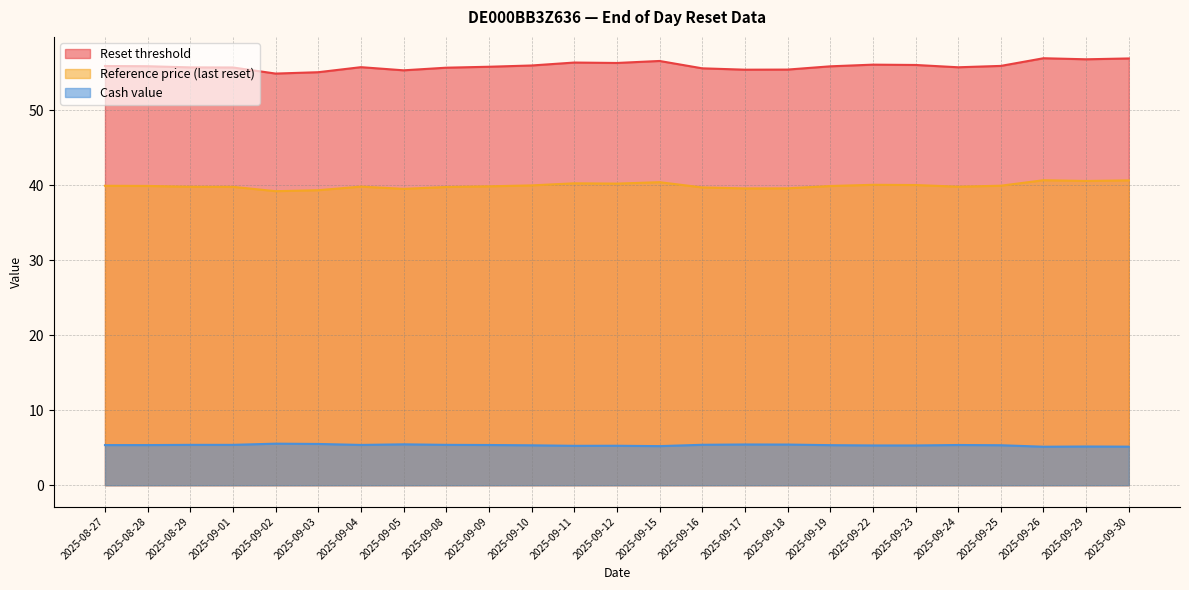

Reading left to right, what are all the values shown in this chart?

Reset threshold: 2025-08-27=55.9	2025-08-28=55.9	2025-08-29=55.7	2025-09-01=55.7	2025-09-02=54.9	2025-09-03=55.1	2025-09-04=55.7	2025-09-05=55.3	2025-09-08=55.7	2025-09-09=55.8	2025-09-10=56.0	2025-09-11=56.4	2025-09-12=56.3	2025-09-15=56.6	2025-09-16=55.6	2025-09-17=55.4	2025-09-18=55.4	2025-09-19=55.8	2025-09-22=56.1	2025-09-23=56.0	2025-09-24=55.7	2025-09-25=55.9	2025-09-26=56.9	2025-09-29=56.8	2025-09-30=56.9
Reference price (last reset): 2025-08-27=39.9	2025-08-28=39.9	2025-08-29=39.8	2025-09-01=39.8	2025-09-02=39.2	2025-09-03=39.3	2025-09-04=39.8	2025-09-05=39.5	2025-09-08=39.8	2025-09-09=39.9	2025-09-10=40.0	2025-09-11=40.2	2025-09-12=40.2	2025-09-15=40.4	2025-09-16=39.7	2025-09-17=39.6	2025-09-18=39.6	2025-09-19=39.9	2025-09-22=40.0	2025-09-23=40.0	2025-09-24=39.8	2025-09-25=39.9	2025-09-26=40.7	2025-09-29=40.6	2025-09-30=40.6
Cash value: 2025-08-27=5.3	2025-08-28=5.3	2025-08-29=5.4	2025-09-01=5.4	2025-09-02=5.5	2025-09-03=5.5	2025-09-04=5.4	2025-09-05=5.5	2025-09-08=5.4	2025-09-09=5.4	2025-09-10=5.3	2025-09-11=5.2	2025-09-12=5.3	2025-09-15=5.2	2025-09-16=5.4	2025-09-17=5.4	2025-09-18=5.4	2025-09-19=5.3	2025-09-22=5.3	2025-09-23=5.3	2025-09-24=5.4	2025-09-25=5.3	2025-09-26=5.1	2025-09-29=5.2	2025-09-30=5.1